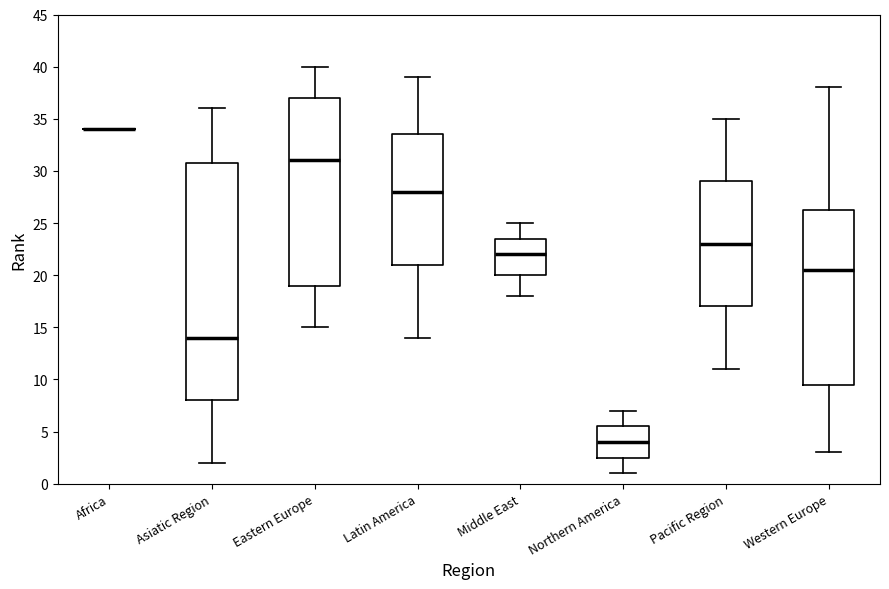

Reading left to right, transcribe this box plot: for each box, give where its median line is, the range the box spans, and where its two whiskers end, as read against the y-axis. The values are not printed on the chart, so give them approximately, as read against the axis.

Africa: box collapsed to a line at 34.0, whiskers 34.0 to 34.0
Asiatic Region: median 14.0, box 8.0 to 31.0, whiskers 2.0 to 36.0
Eastern Europe: median 31.0, box 19.0 to 37.0, whiskers 15.0 to 40.0
Latin America: median 28.0, box 21.0 to 33.5, whiskers 14.0 to 39.0
Middle East: median 22.0, box 20.0 to 23.5, whiskers 18.0 to 25.0
Northern America: median 4.0, box 2.5 to 5.5, whiskers 1.0 to 7.0
Pacific Region: median 23.0, box 17.0 to 29.0, whiskers 11.0 to 35.0
Western Europe: median 20.5, box 9.5 to 26.5, whiskers 3.0 to 38.0